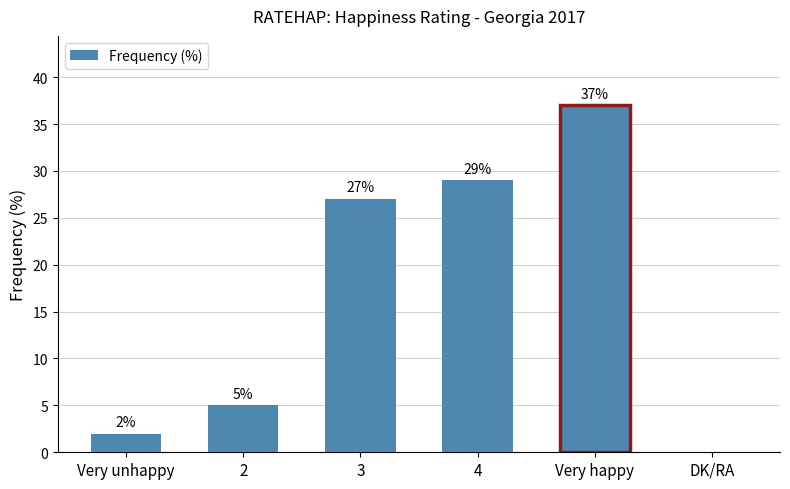

Where is the data nearest to the value 18?

3